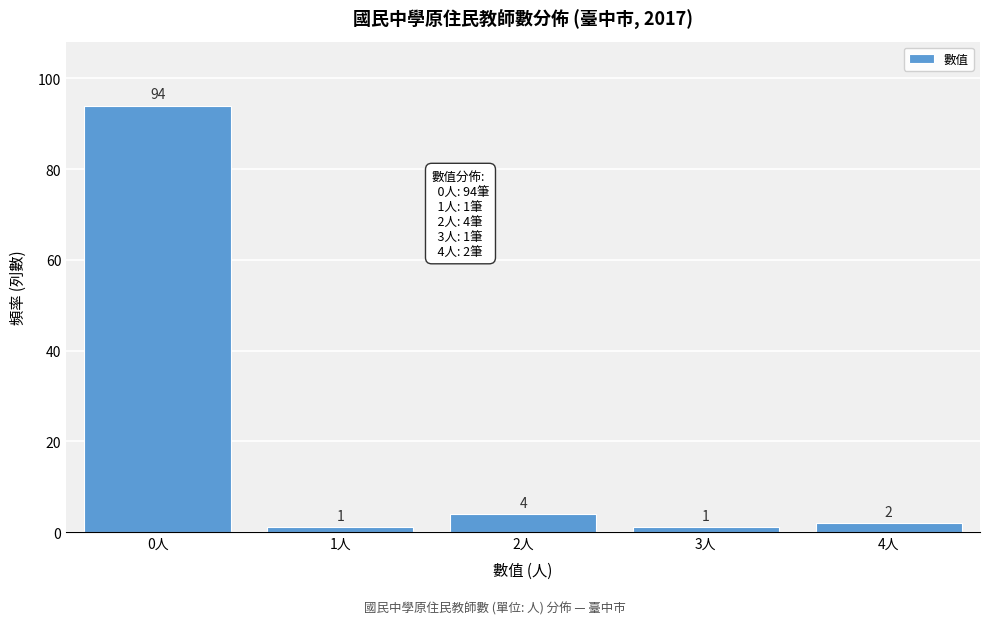

Reading left to right, what are all the values shown in this chart?

94	1	4	1	2